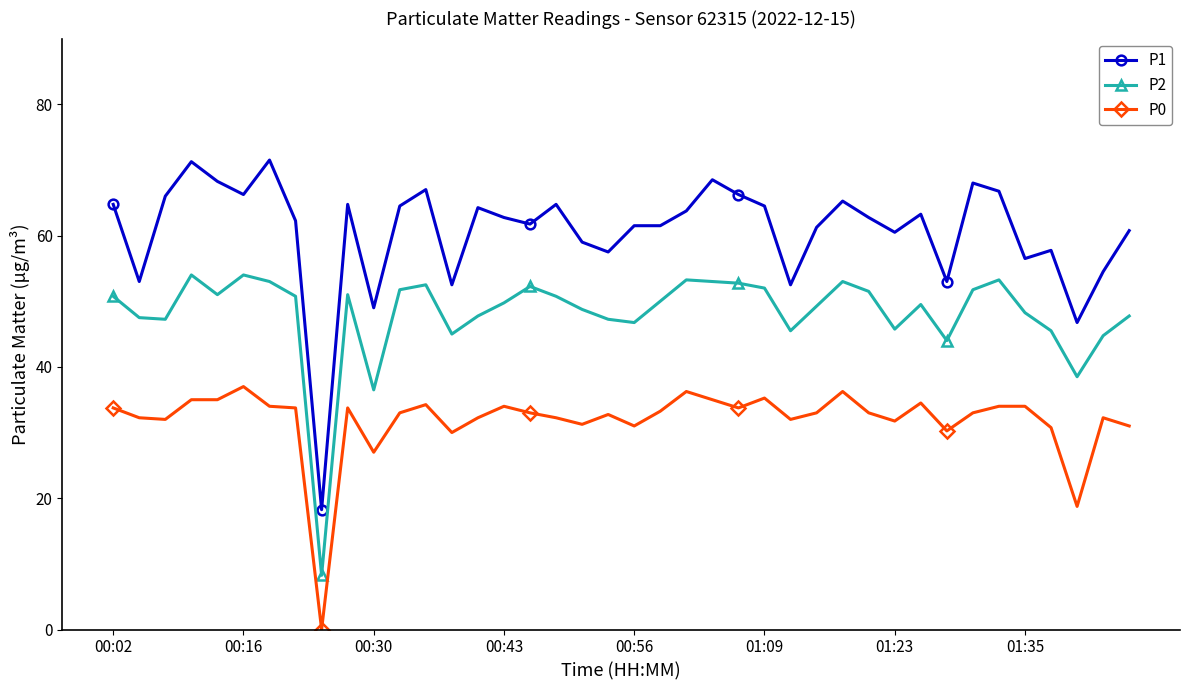

Which series has the widest spread of values?

P1